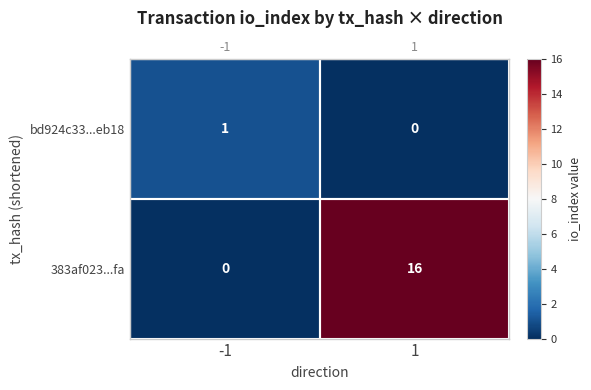

Which category has the highest value across all series?

1